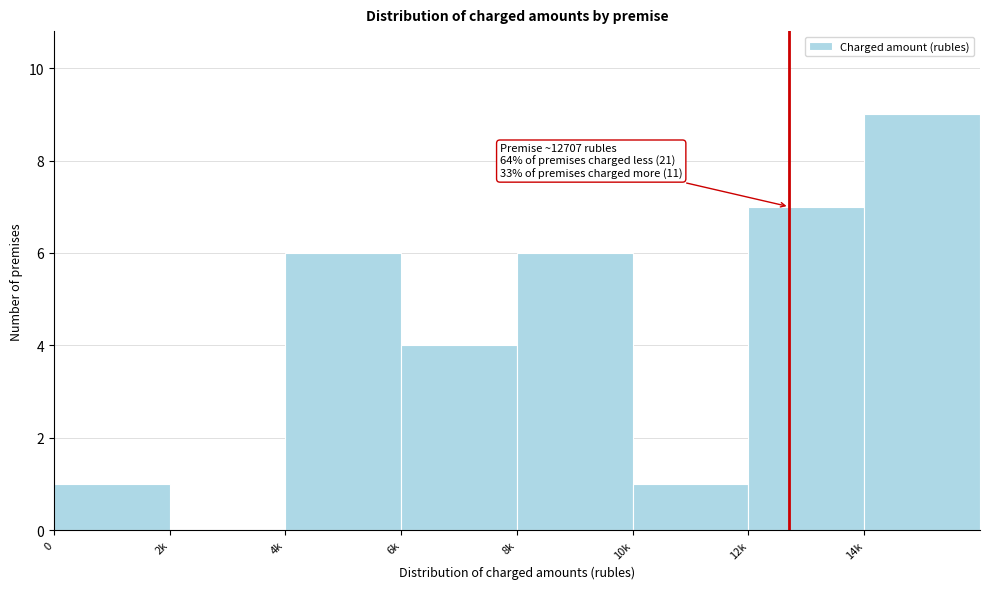

Reading left to right, what are all the values shown in this chart?

0=1	2k=0	4k=6	6k=4	8k=6	10k=1	12k=7	14k=9